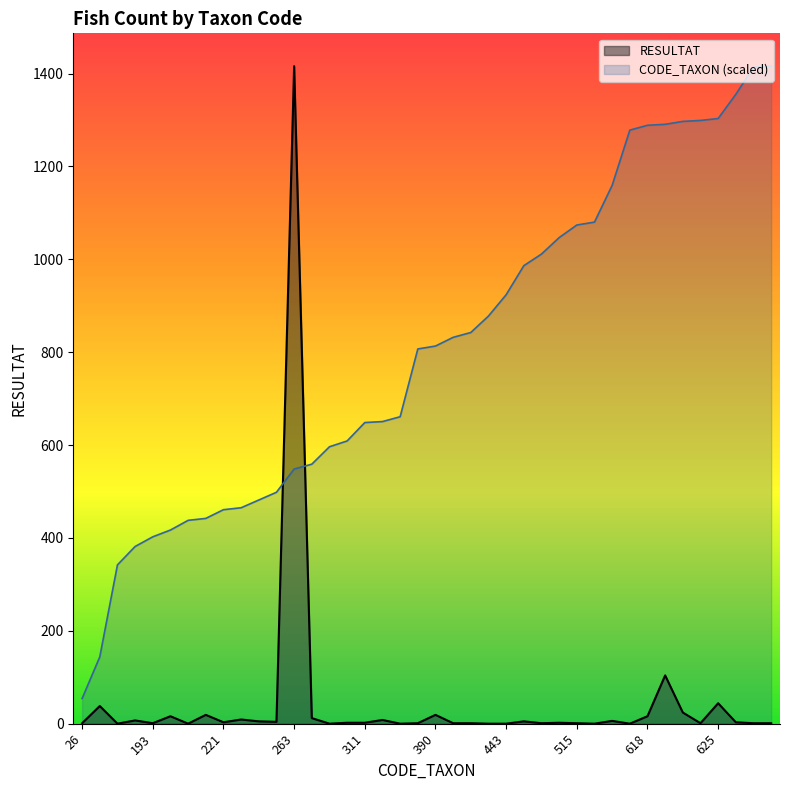

Where is the first local minimum for RESULTAT?

164